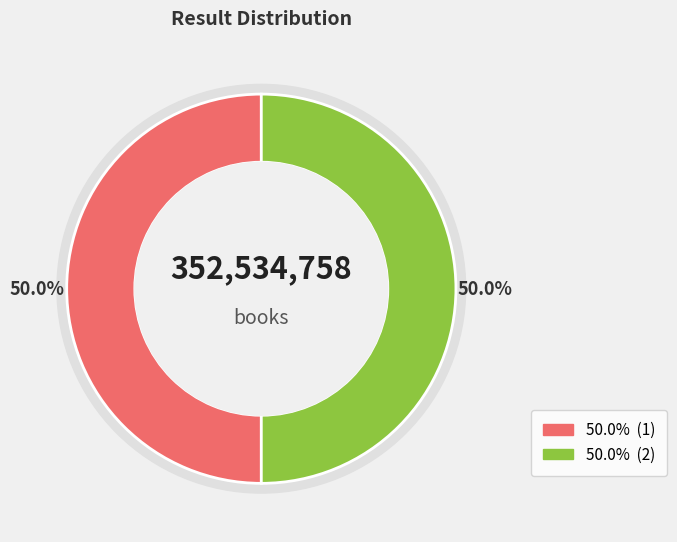

Rank the categories by value from highest to lowest.

1, 2